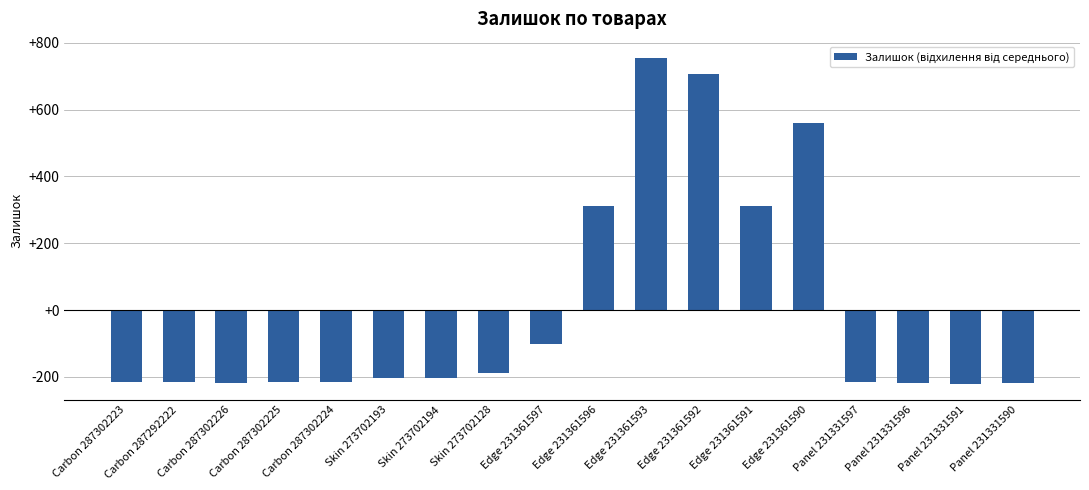

What is the label of the 9th bar from the right?

Edge 231361596